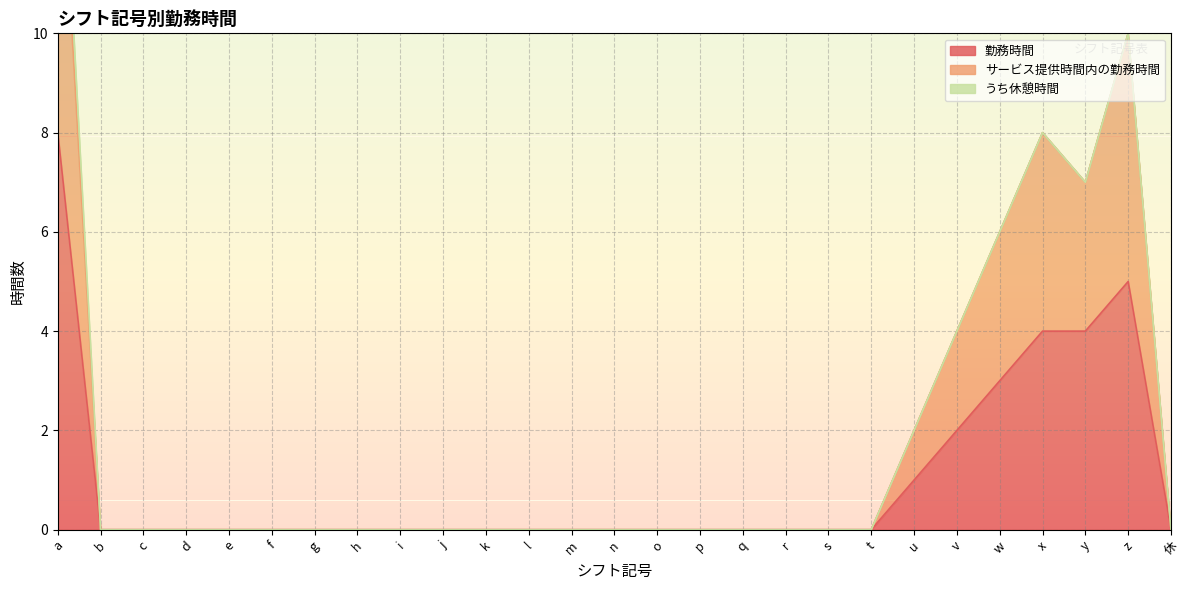

Which series has the largest range (max minus min)?

サービス提供時間内の勤務時間